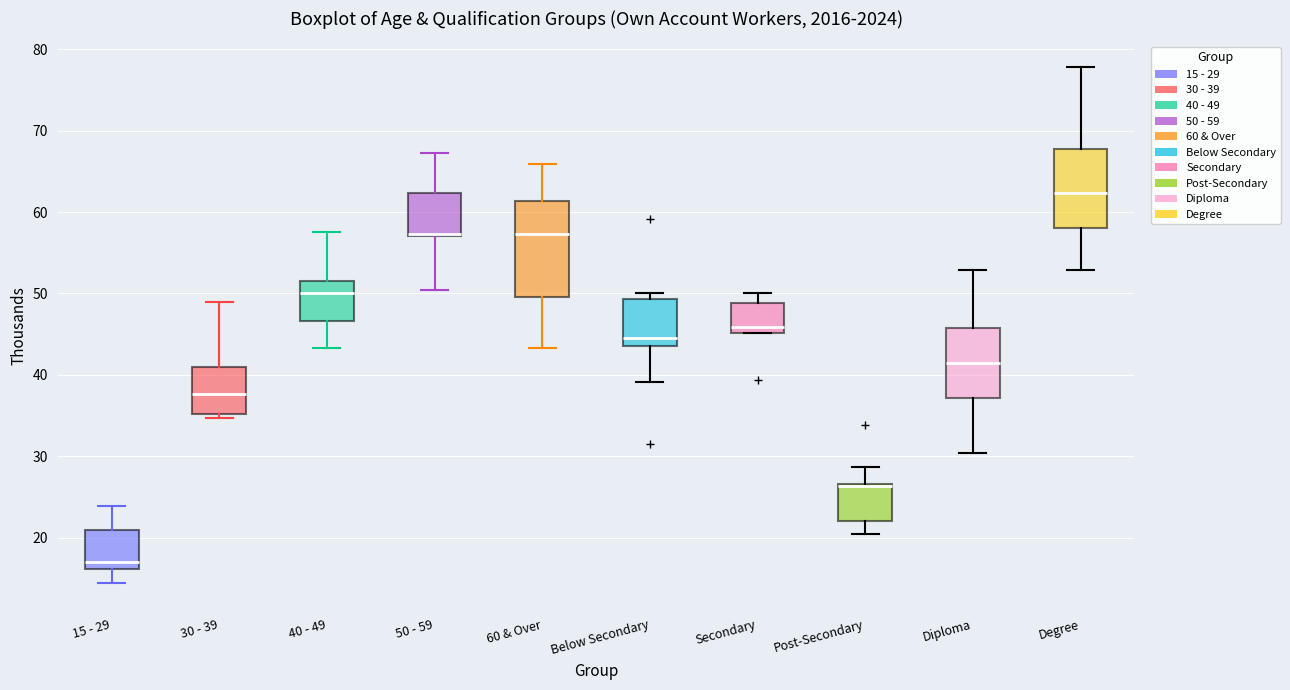

Reading left to right, transcribe this box plot: for each box, give where its median line is, the range the box spans, and where its two whiskers end, as read against the y-axis. The values are not printed on the chart, so give them approximately, as read against the axis.

15 - 29: median 17, box 16 to 21, whiskers 14 to 24
30 - 39: median 38, box 35 to 41, whiskers 35 (just below the box's lower edge) to 49
40 - 49: median 50, box 47 to 52, whiskers 43 to 58
50 - 59: median 57 (drawn on the box's lower edge), box 57 to 62, whiskers 50 to 67
60 & Over: median 57, box 50 to 61, whiskers 43 to 66
Below Secondary: median 45, box 44 to 49, whiskers 39 to 50
Secondary: median 46, box 45 to 49, whiskers 45 to 50
Post-Secondary: median 26, box 22 to 27, whiskers 21 to 29
Diploma: median 41, box 37 to 46, whiskers 30 to 53
Degree: median 62, box 58 to 68, whiskers 53 to 78